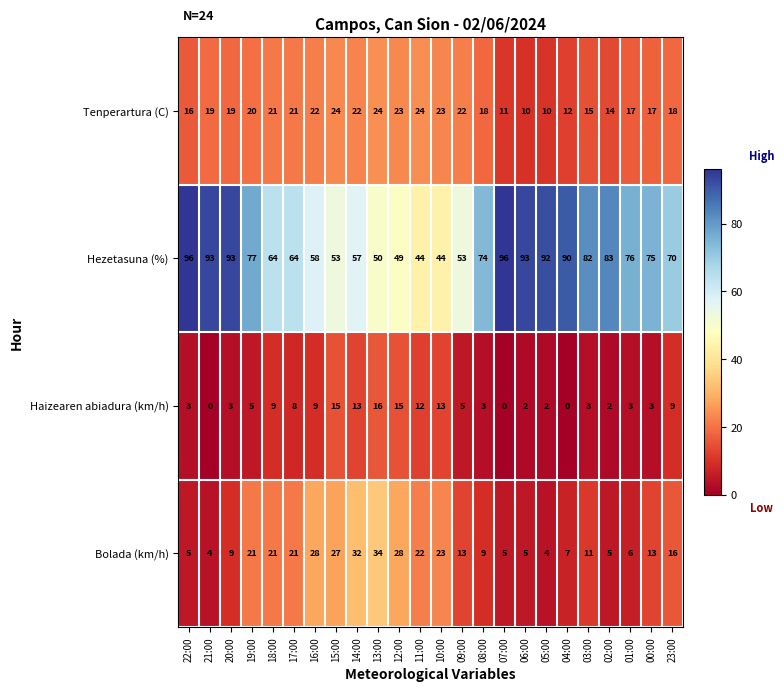

Rank the series at 16:00 from highest to lowest value.

Hezetasuna (%), Bolada (km/h), Tenperartura (C), Haizearen abiadura (km/h)